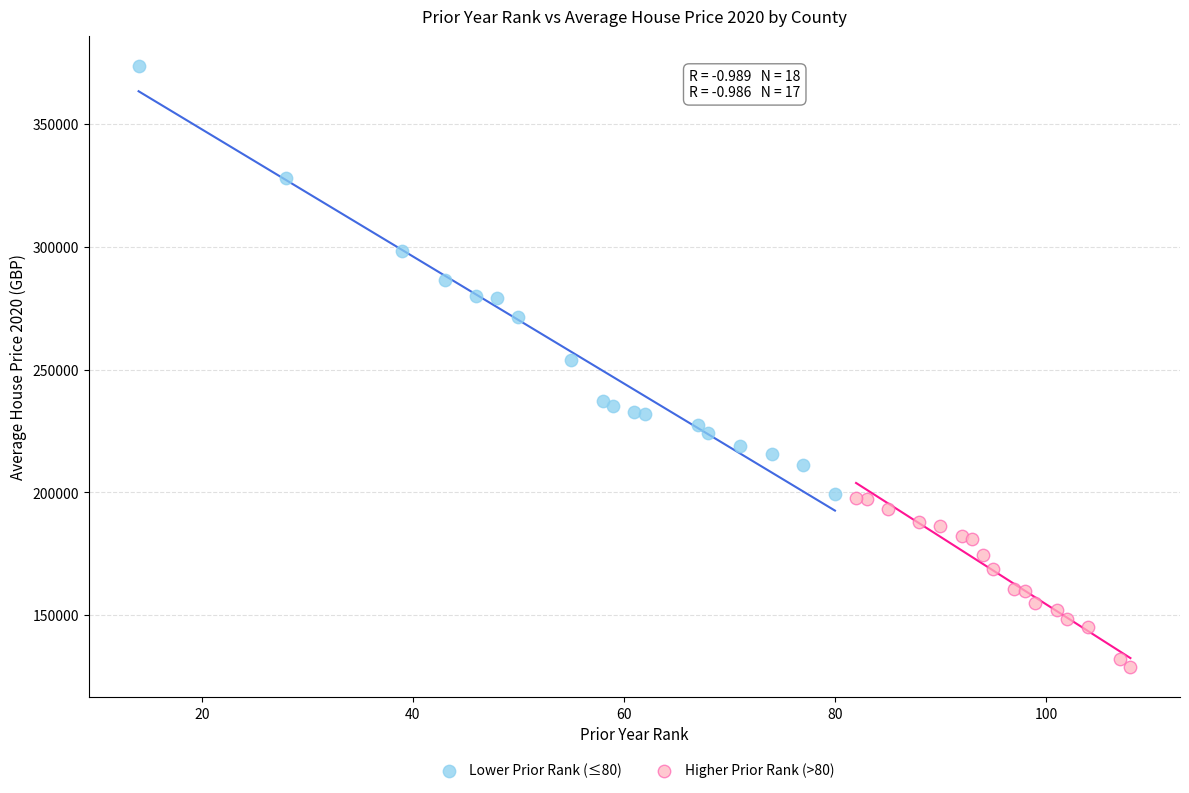

Which series reaches the maximum Y coordinate?

Lower Prior Rank (≤80)